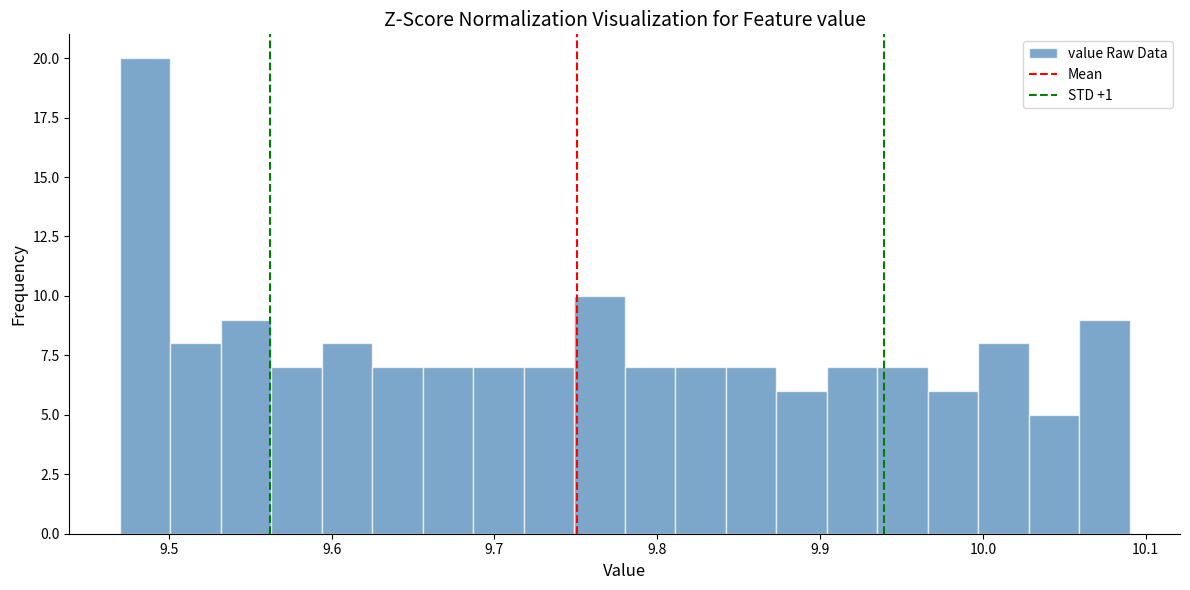

Around what value on the x-axis is the tallest bar? Give the approximate position of its centre, as read against the axis.

9.49